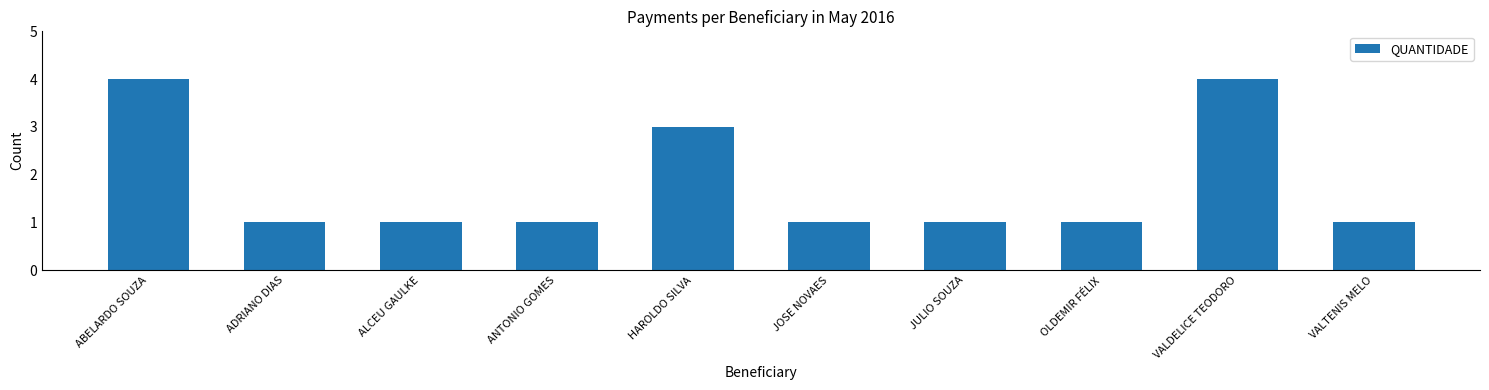

Reading right to left, transcribe all the data shown in this chart.

1	4	1	1	1	3	1	1	1	4